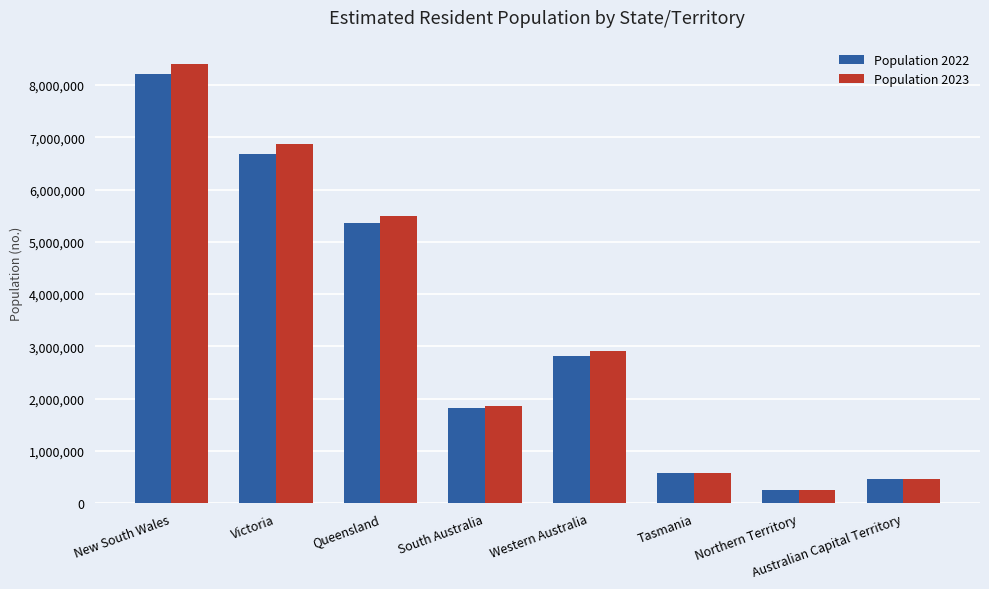

At which label is Population 2022 closest to 4229647?

Queensland